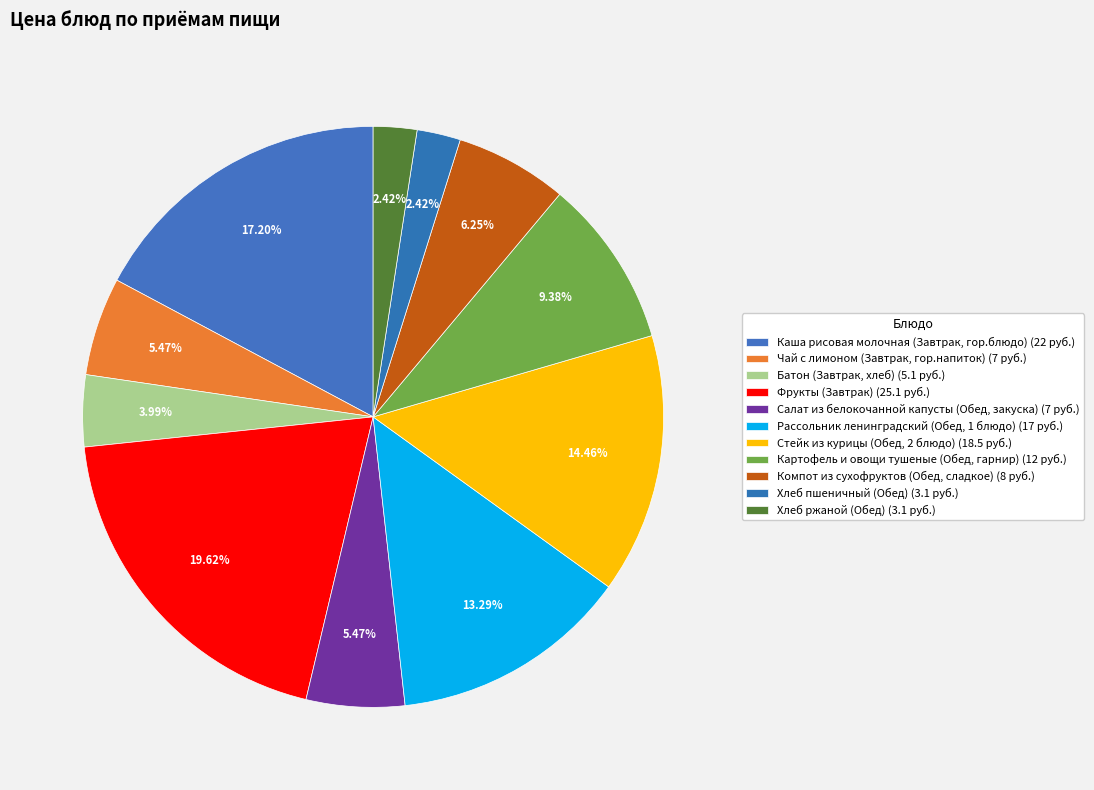

To the nearest percent, what is the average slice percentage?

9%